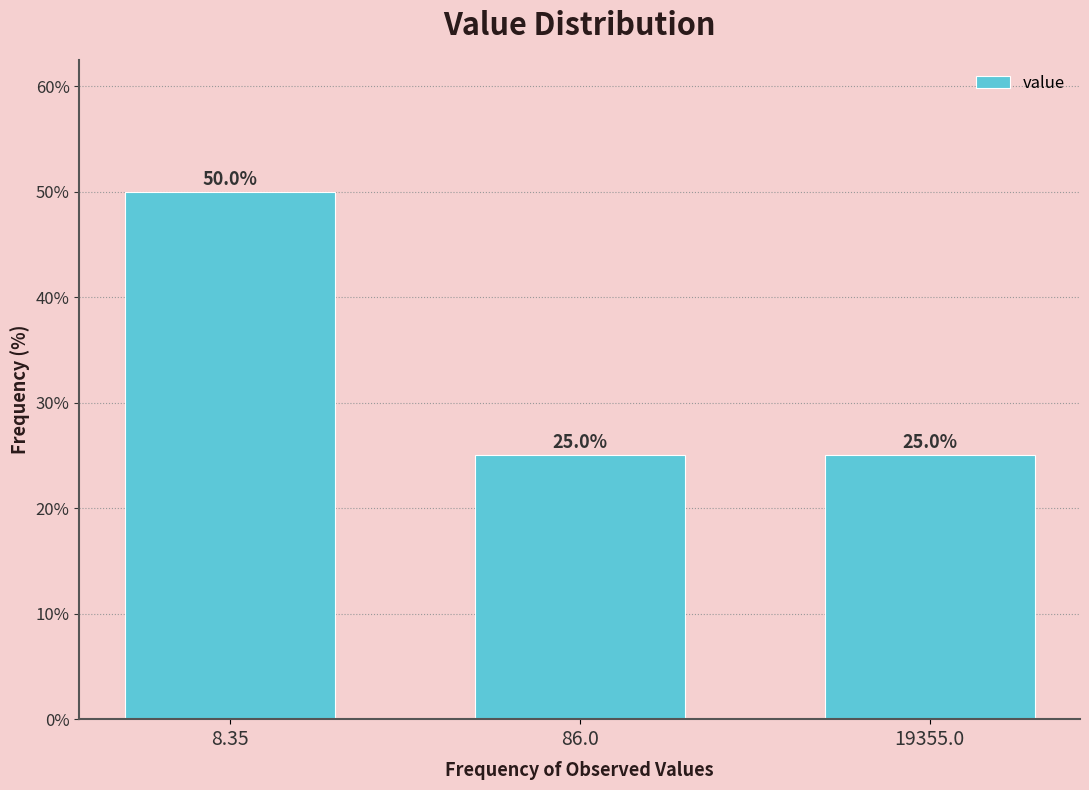

Reading left to right, transcribe all the data shown in this chart.

50	25	25